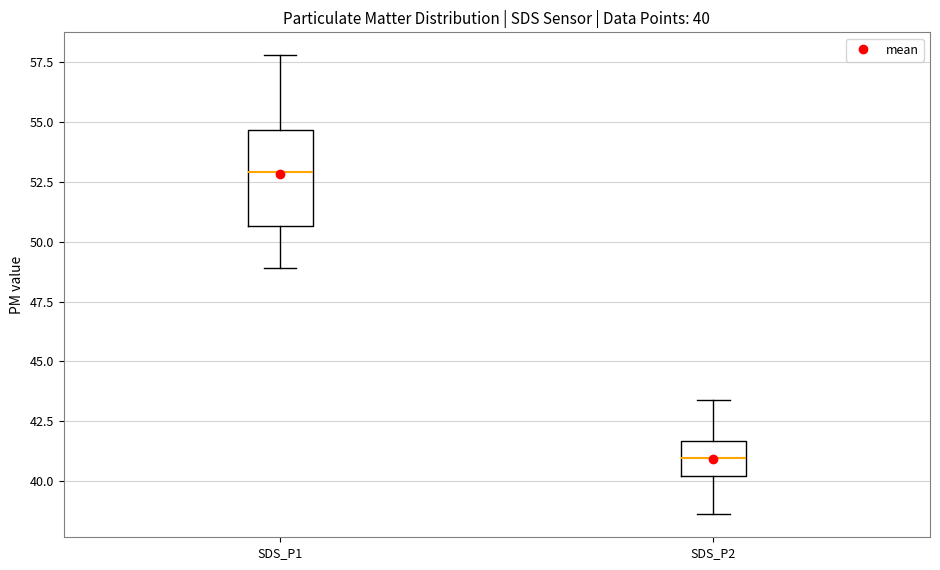

Comparing the boxes themselves (not the whiskers), which one is the tallest?

SDS_P1